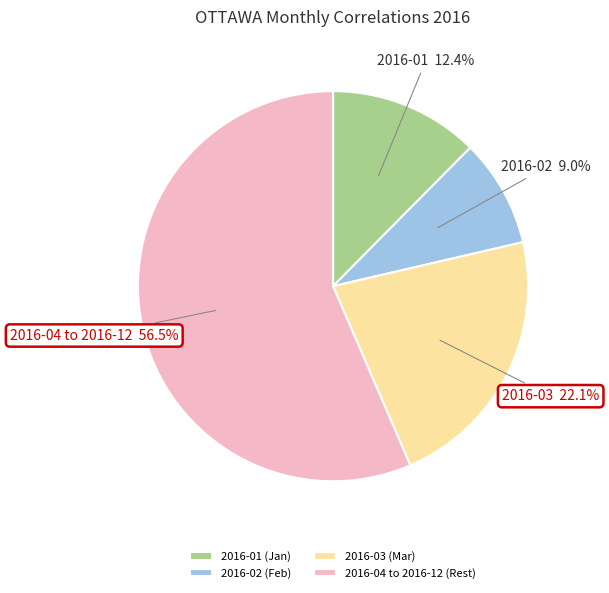

Does any single category account for the majority?

Yes